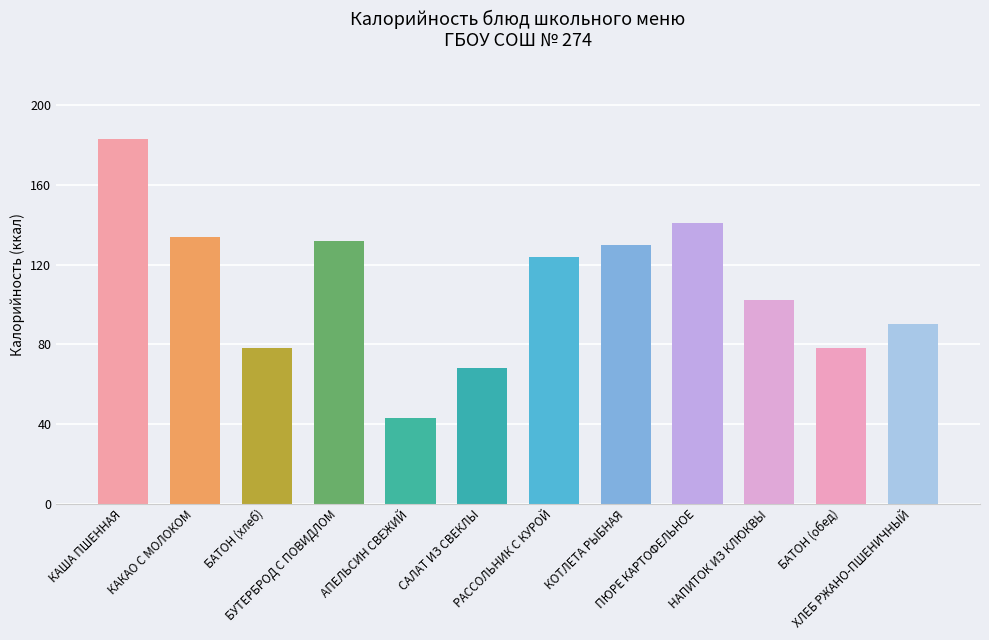

How many values are below 124?

6